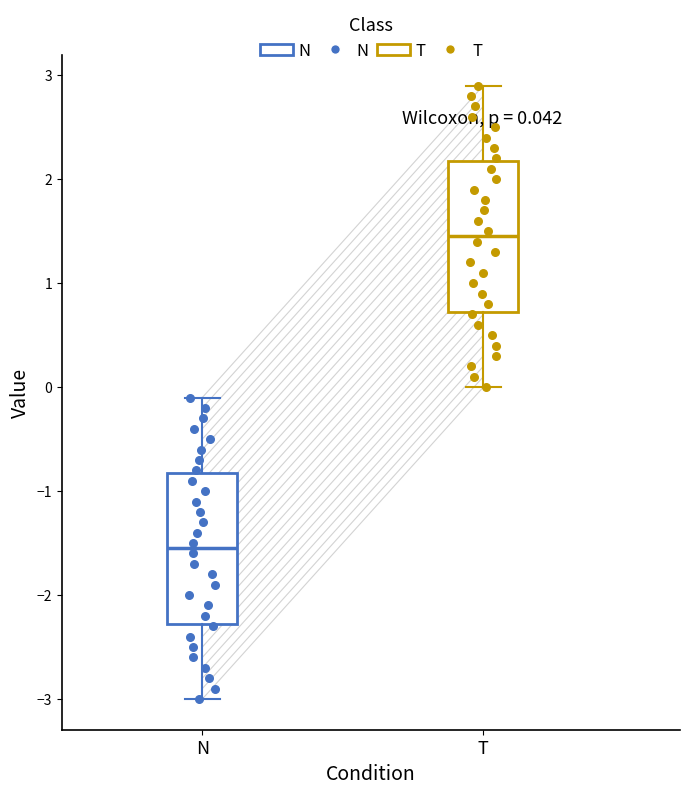

Which box's median line is the lowest?

N